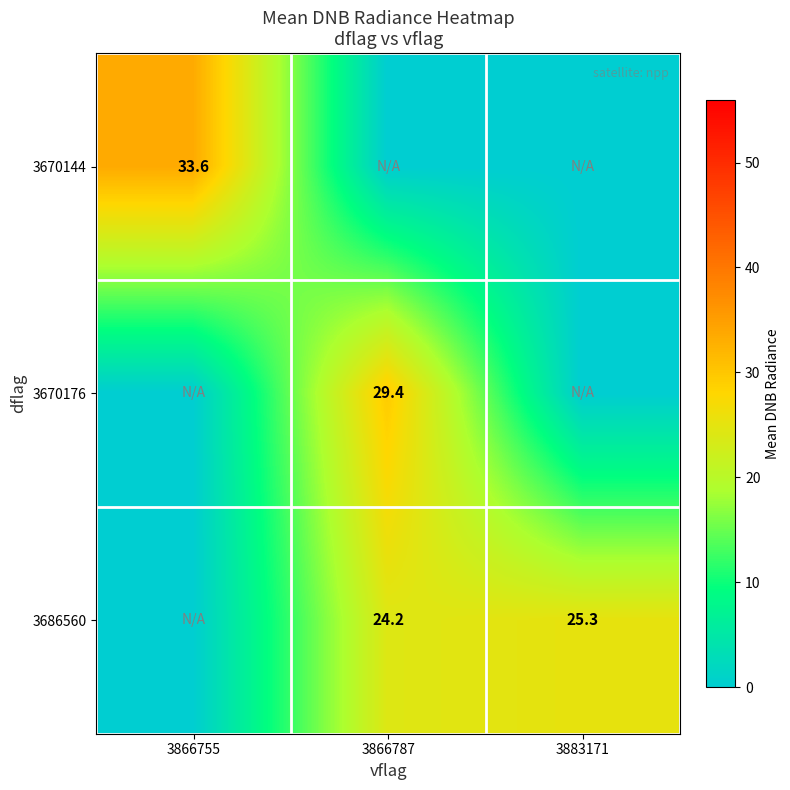

Is the value of 3670144 at 3866755 greater than the value of 3686560 at 3866787?

Yes